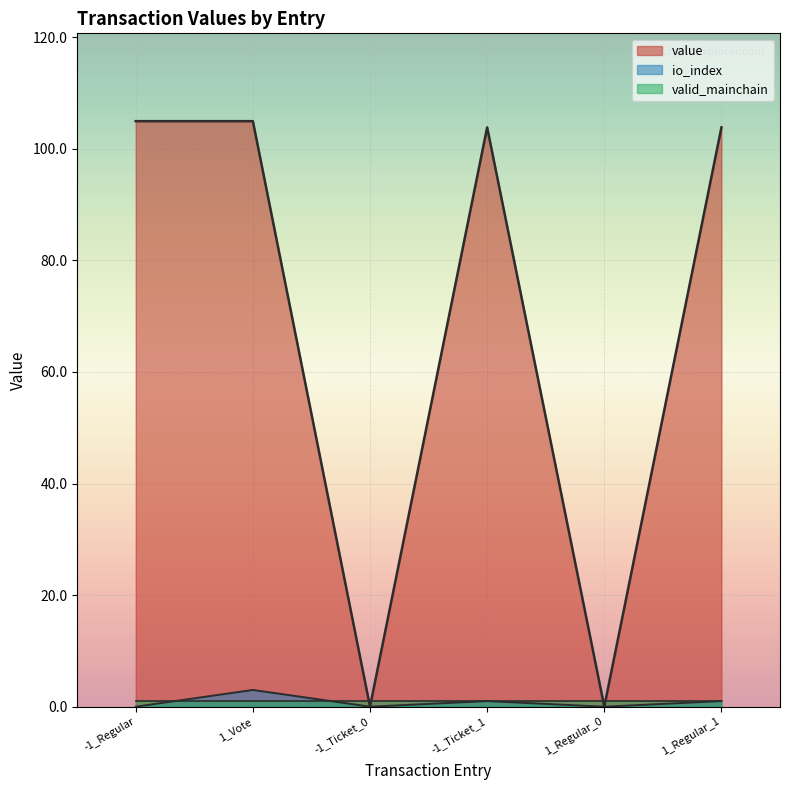

What is the difference between the maximum and minimum values in the value series?

105.0